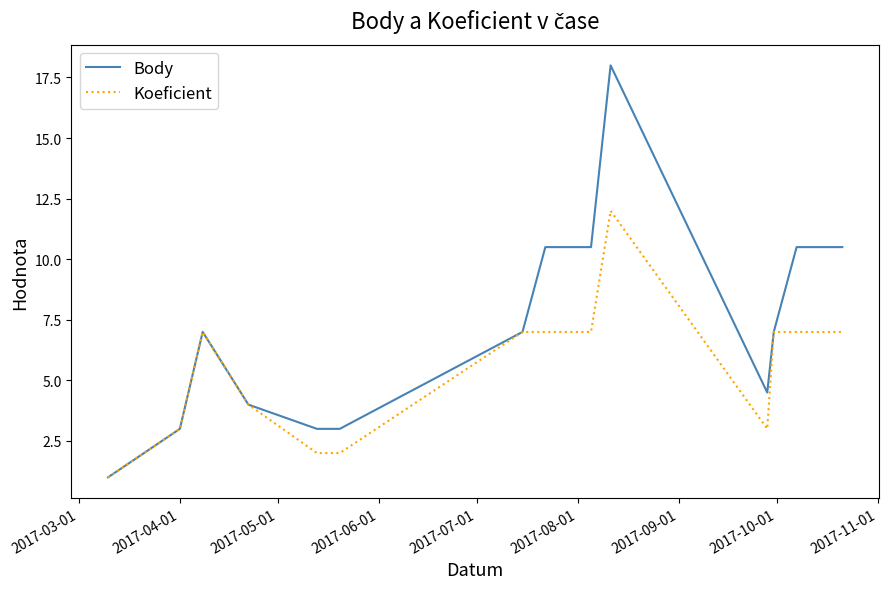

How many distinct data groups are displayed?

2